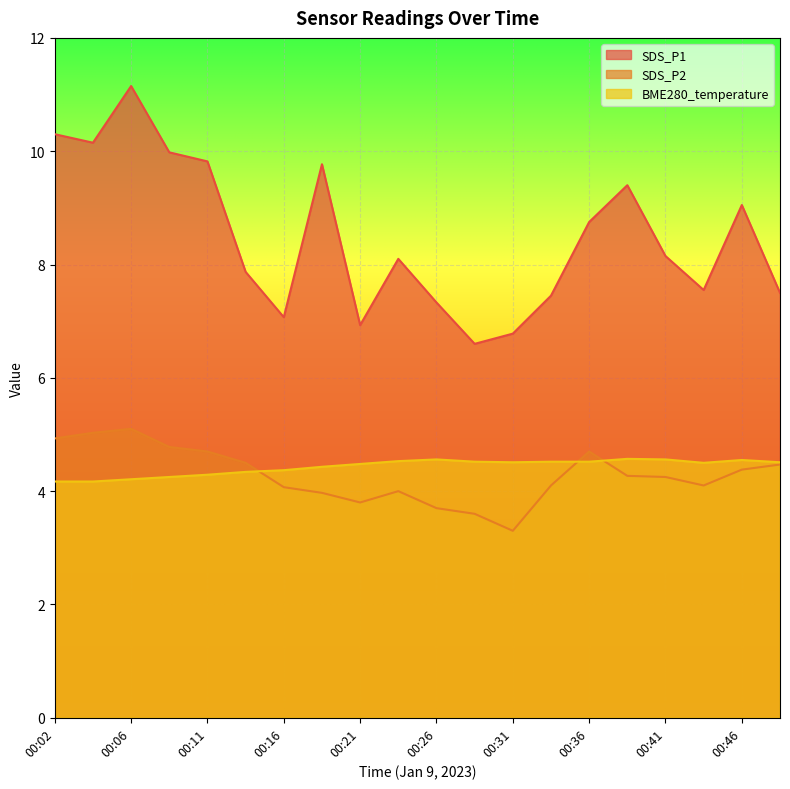

Where is the first local maximum for SDS_P1?

00:06